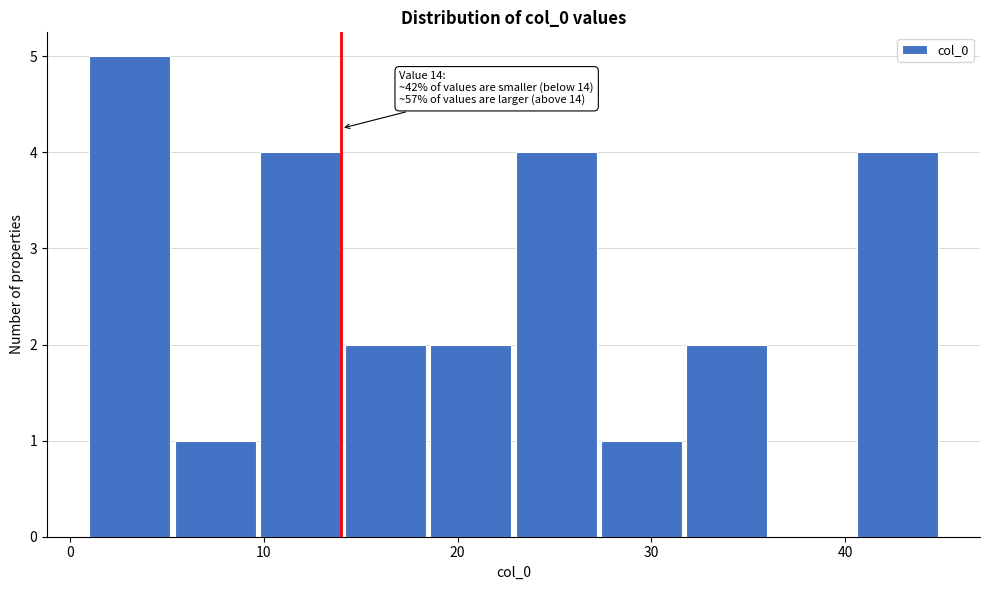

Over which range of the x-axis is the bar tallest?

1.0 to 5.4